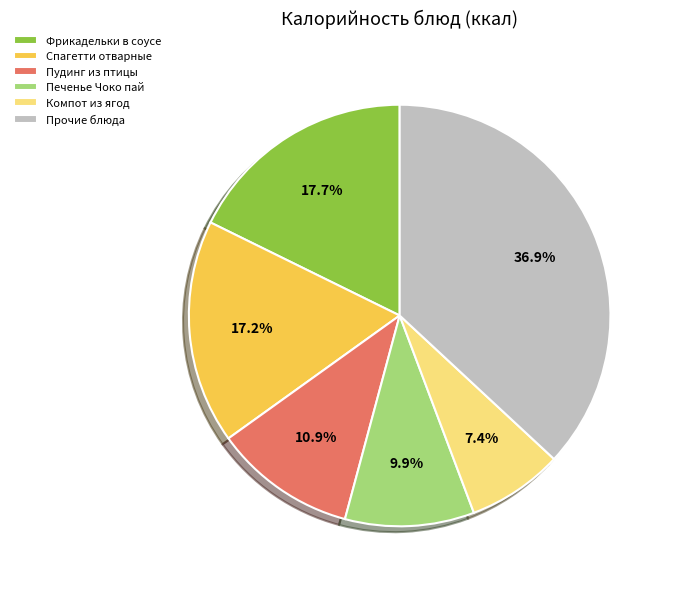

Which category has the biggest portion of the pie?

Прочие блюда